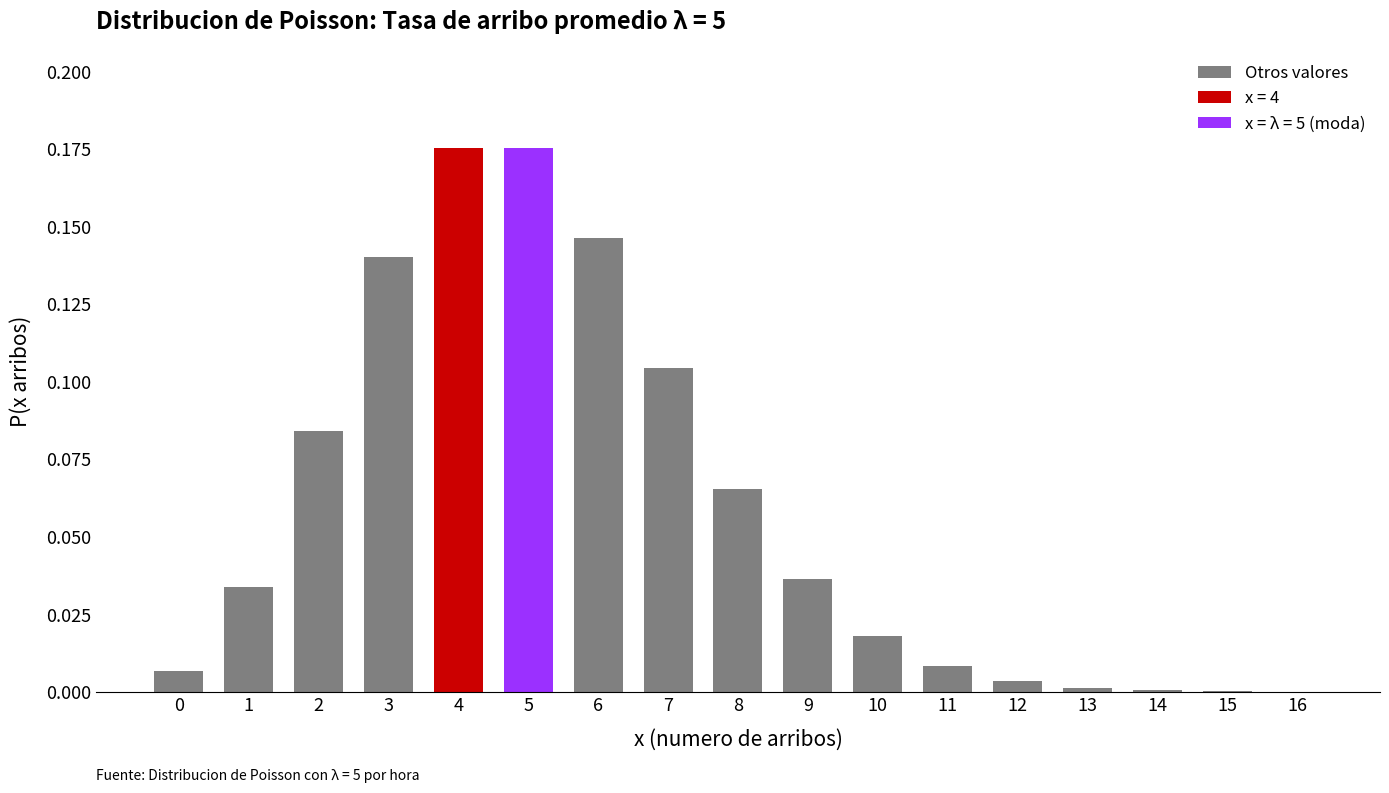

How many categories are shown in the chart?

17